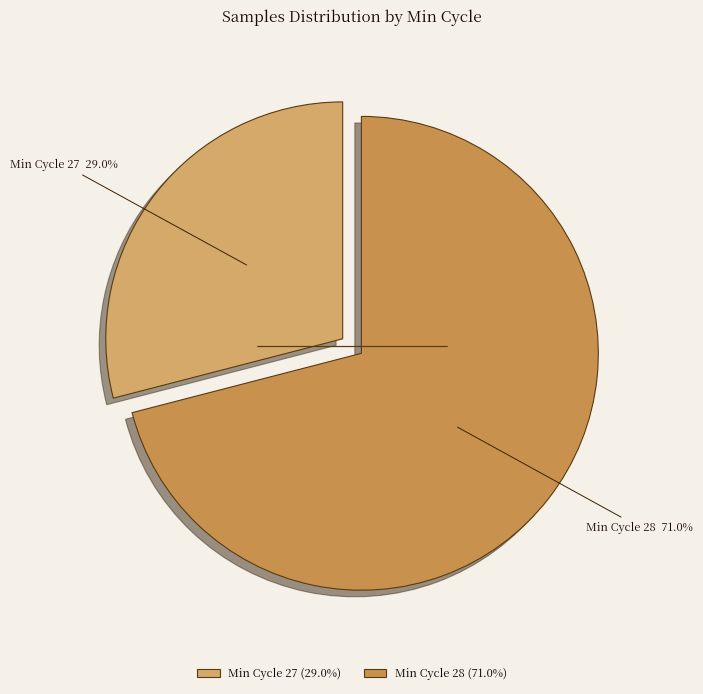

Count the number of slices in the pie.

2